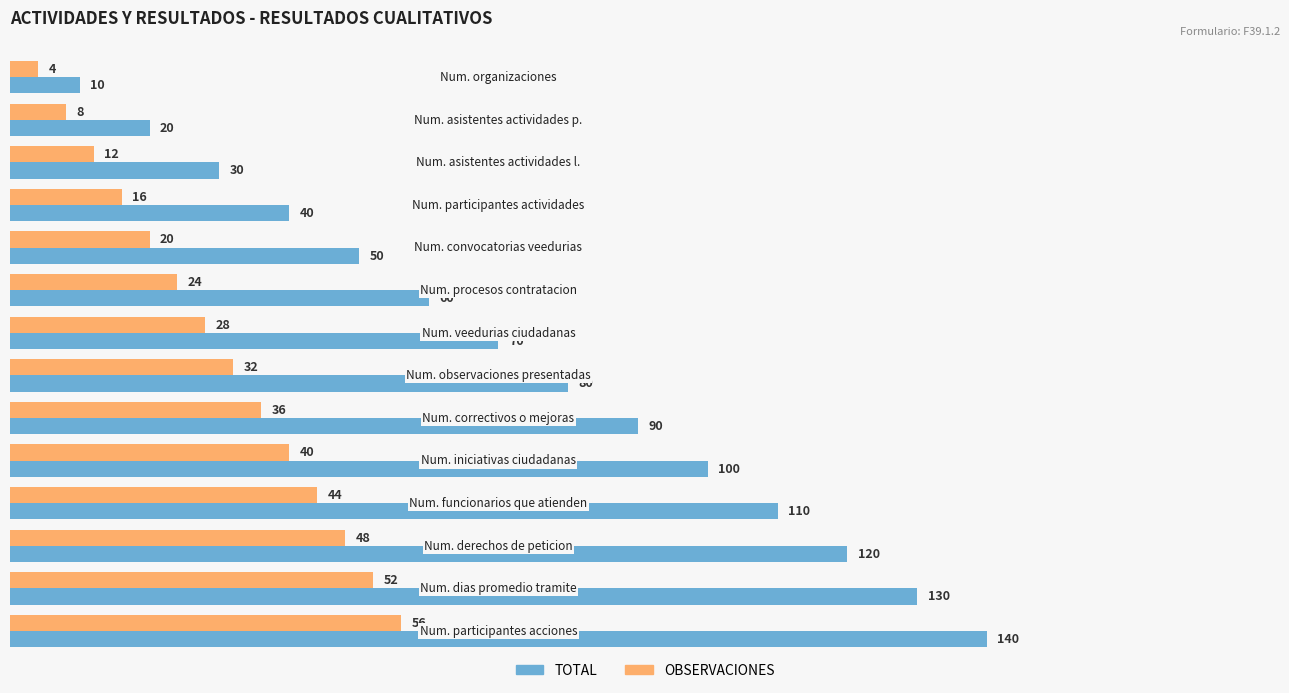

Which series has the widest spread of values?

TOTAL